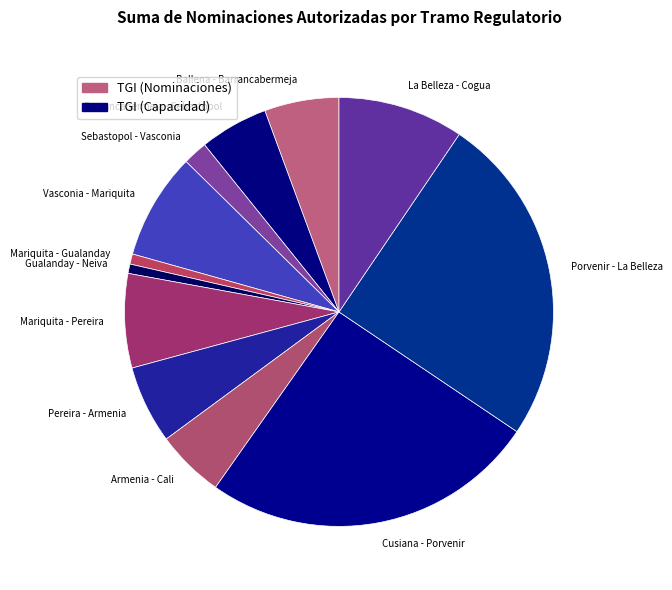

Between Porvenir - La Belleza and Armenia - Cali, which is larger?

Porvenir - La Belleza